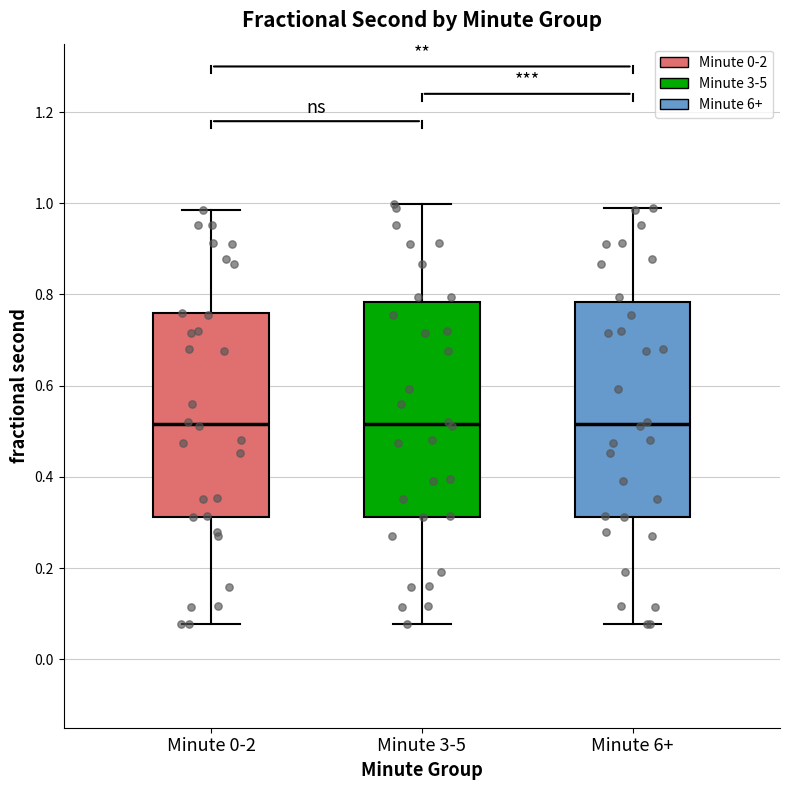

Where does the upper whisker of the box for Minute 6+ end on the y-axis? The values are not printed on the chart, so give them approximately, as read against the axis.

0.98